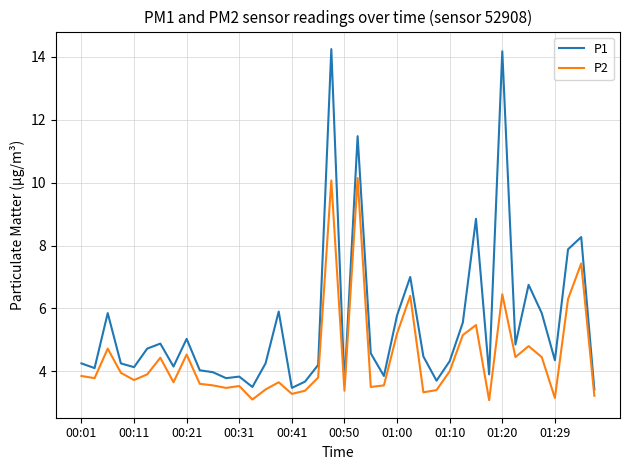

Which series has the largest total across all categories?

P1